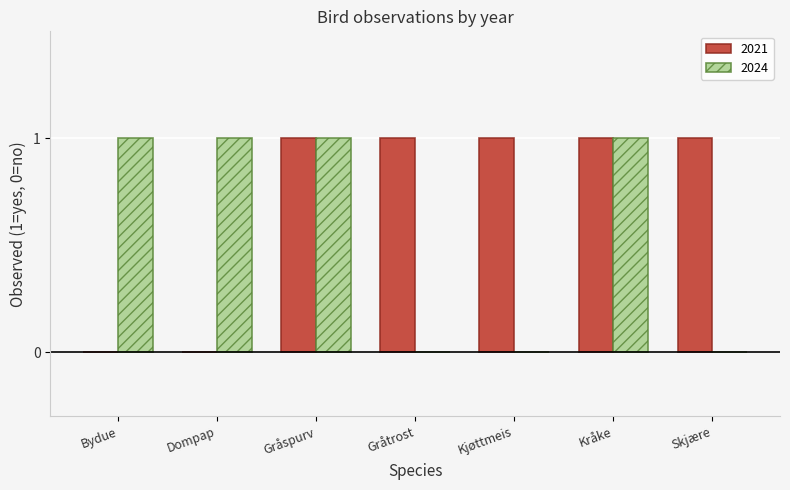

How many groups of bars are there?

7